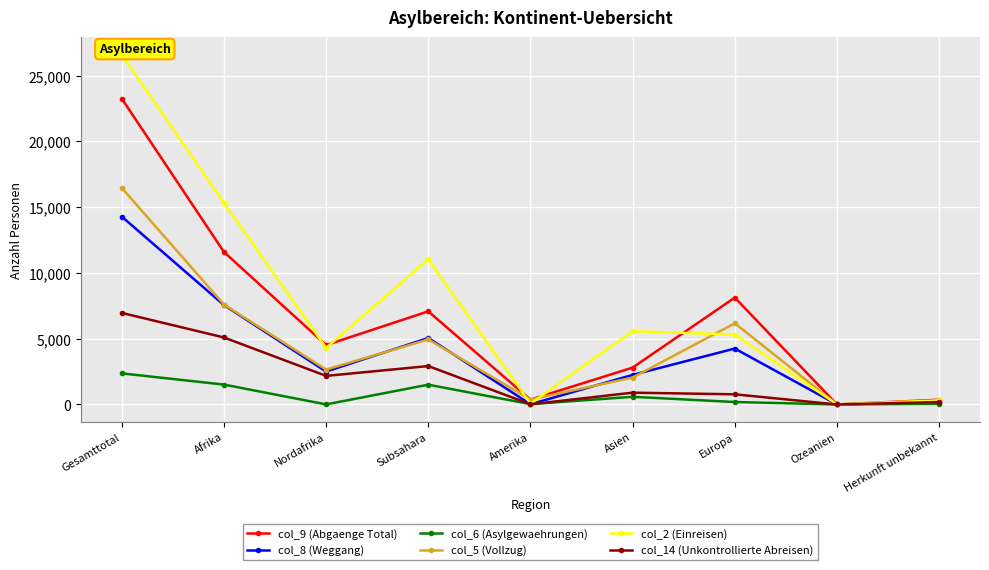

What position from the left is Ozeanien?

8